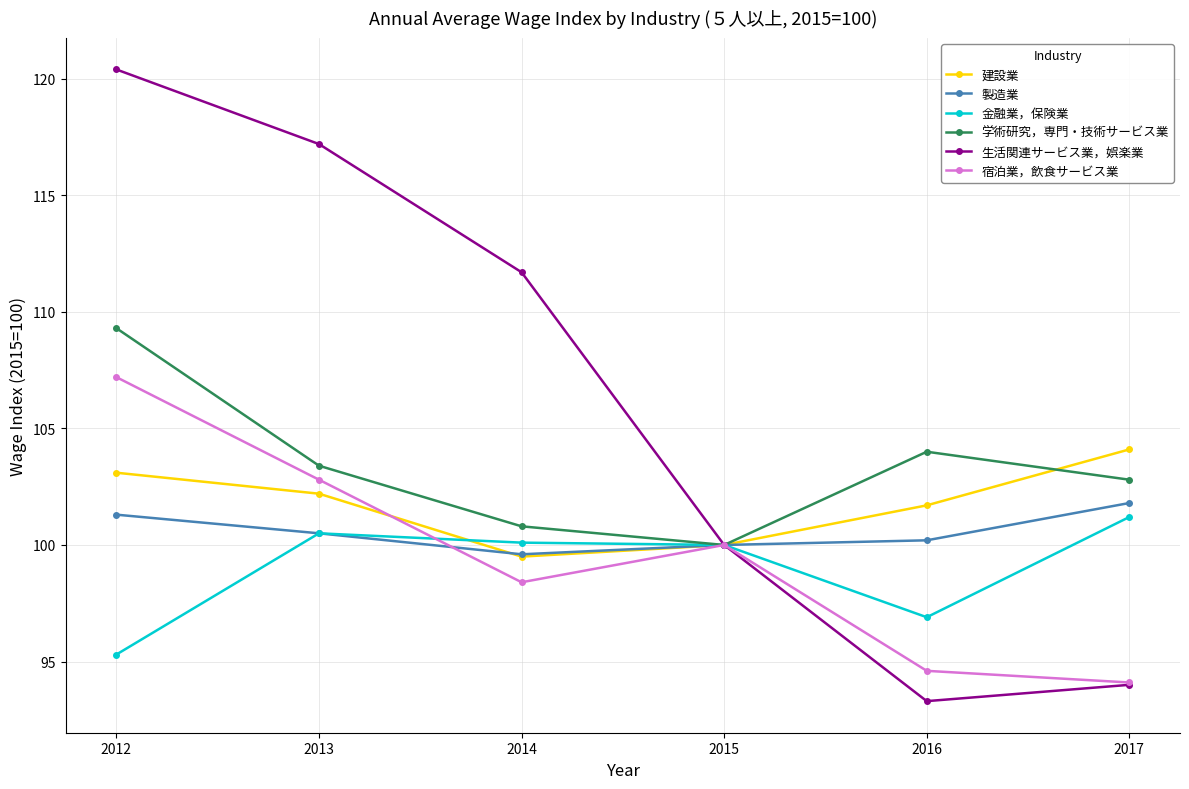

Rank the series at 2012 from highest to lowest value.

生活関連サービス業，娯楽業, 学術研究，専門・技術サービス業, 宿泊業，飲食サービス業, 建設業, 製造業, 金融業，保険業